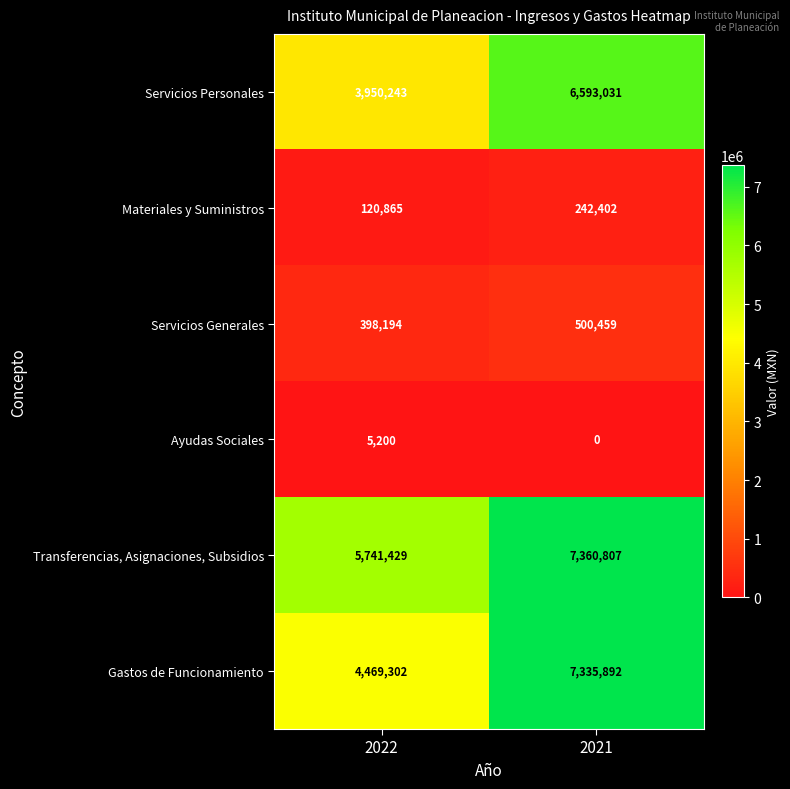

At which category is the sum across all series the highest?

2021